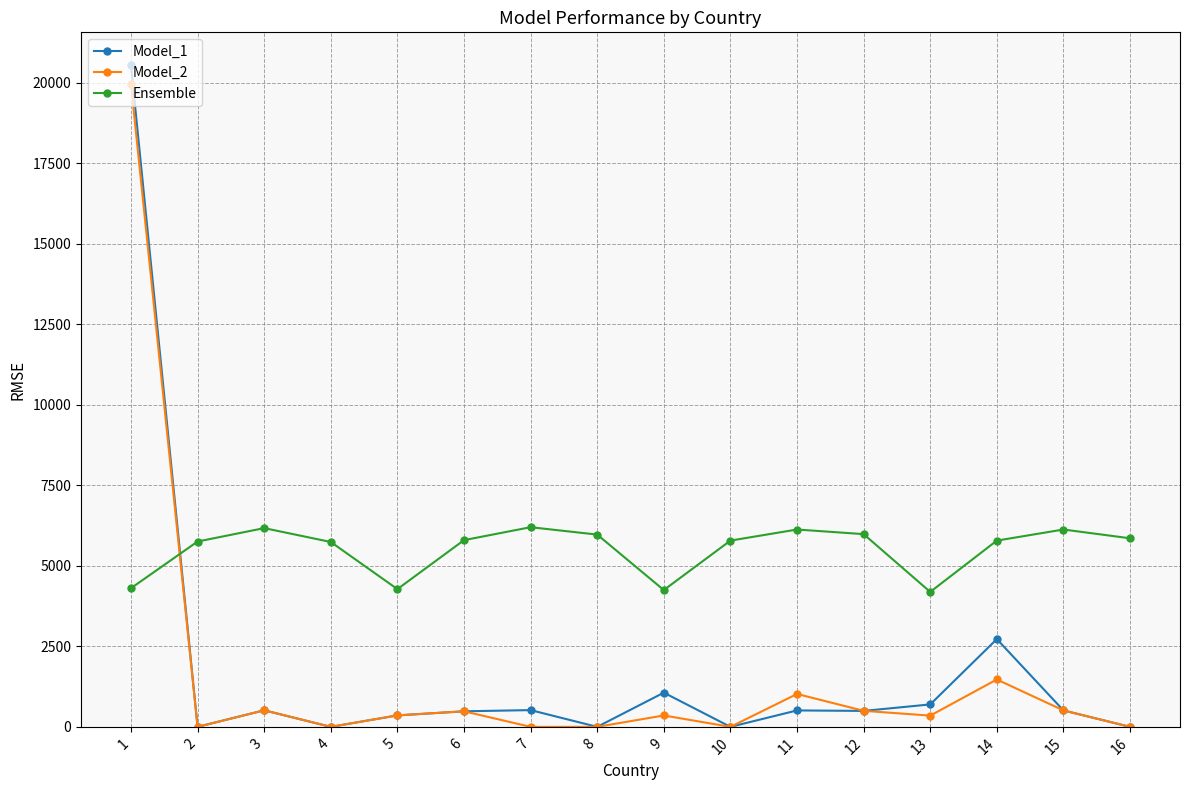

Where is the first local minimum for Model_2?

2